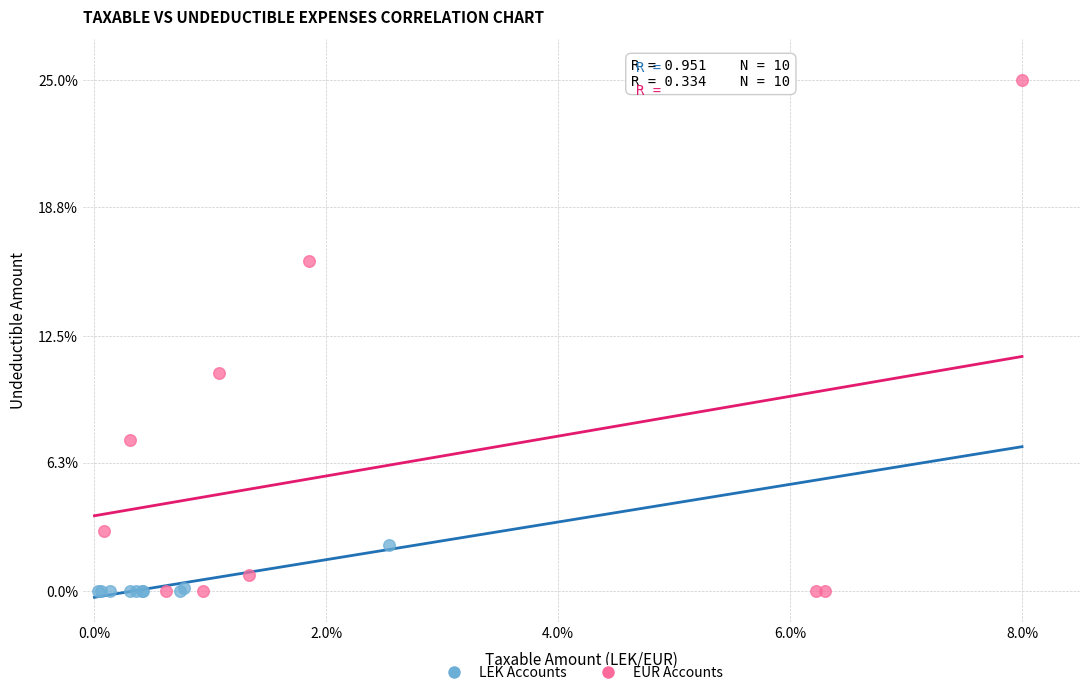

What are all the series names shown in the legend?

LEK Accounts, EUR Accounts